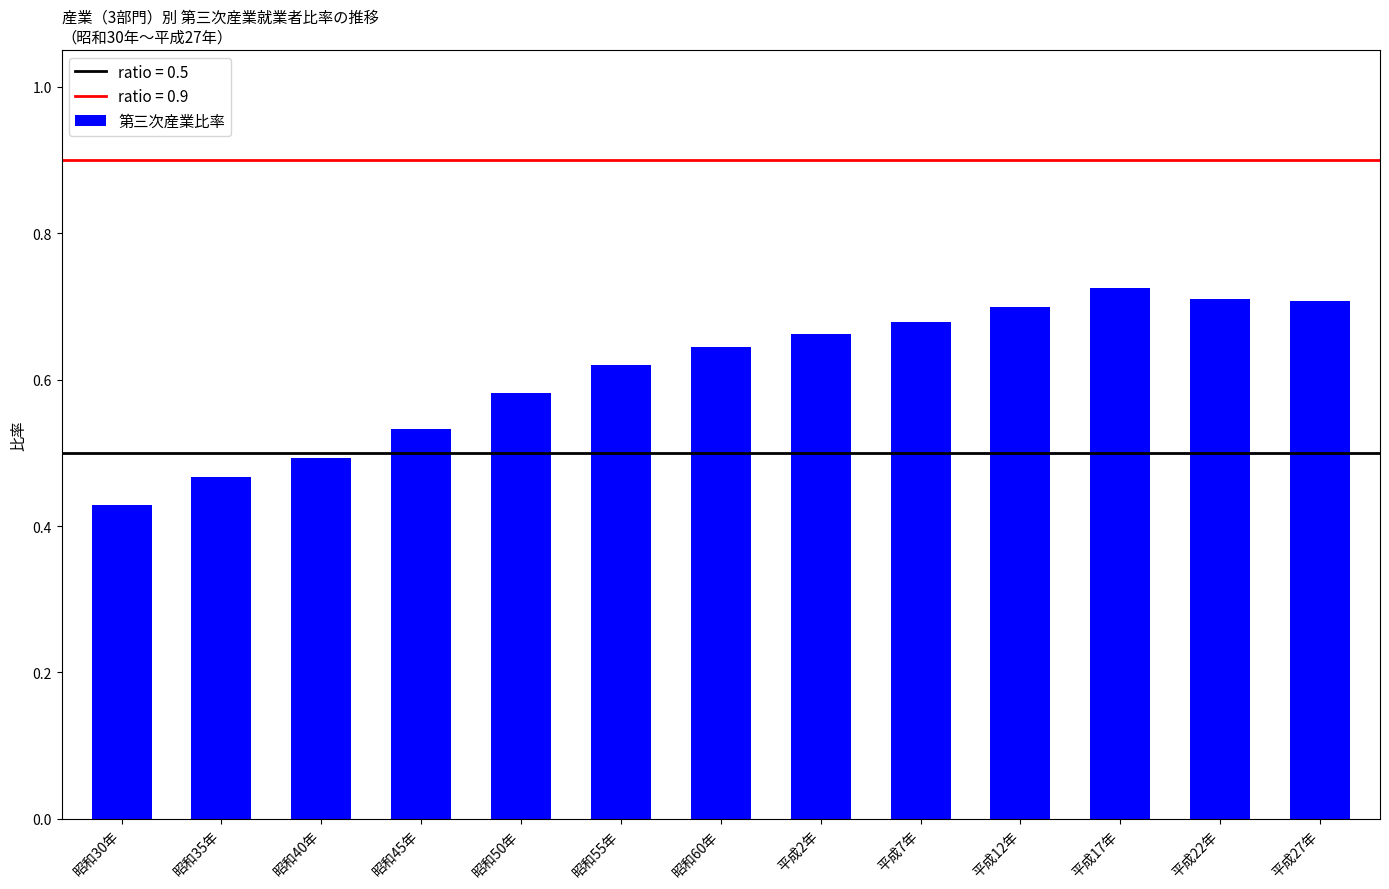

Between 平成27年 and 平成2年, which is larger?

平成27年